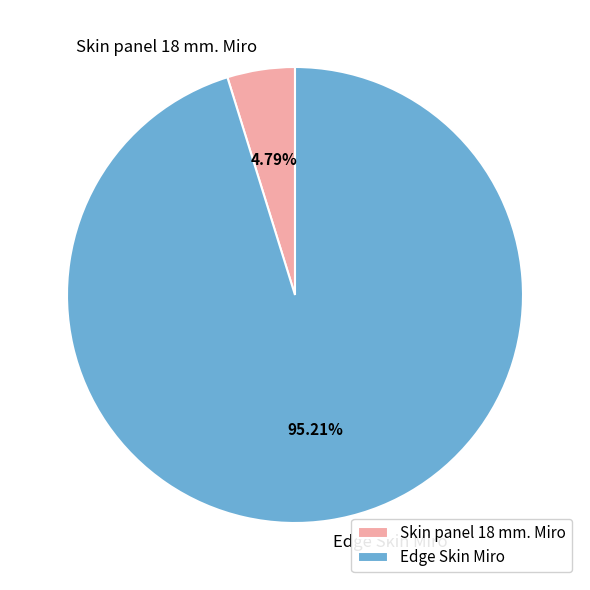

Between Skin panel 18 mm. Miro and Edge Skin Miro, which is larger?

Edge Skin Miro